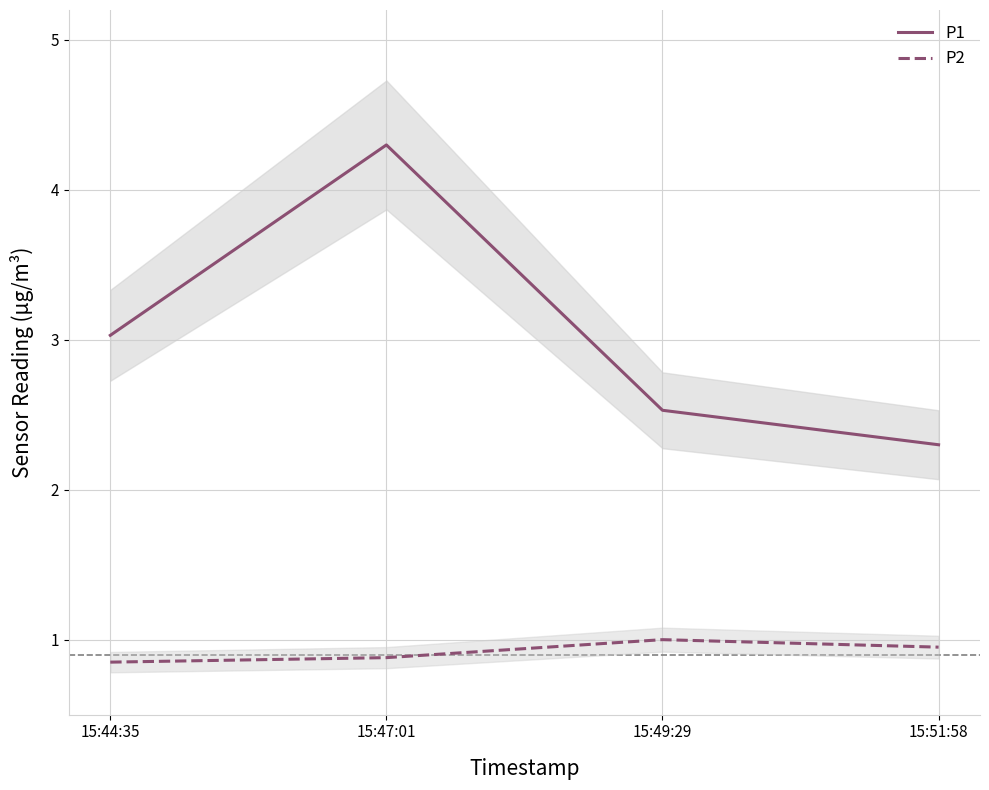

What is the label of the 1st point from the left?

15:44:35